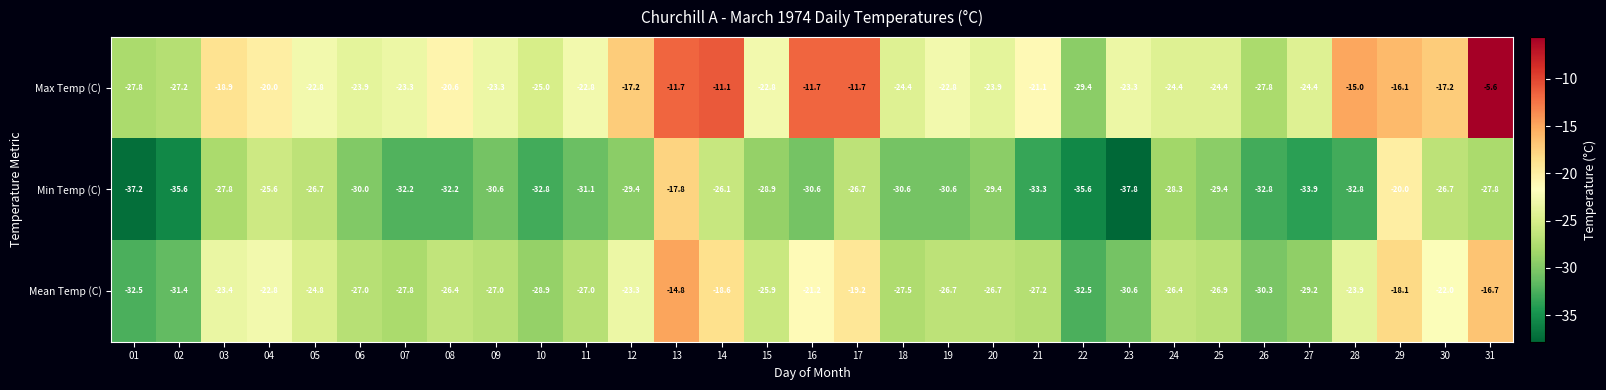

Which series has the largest total across all categories?

Max Temp (C)